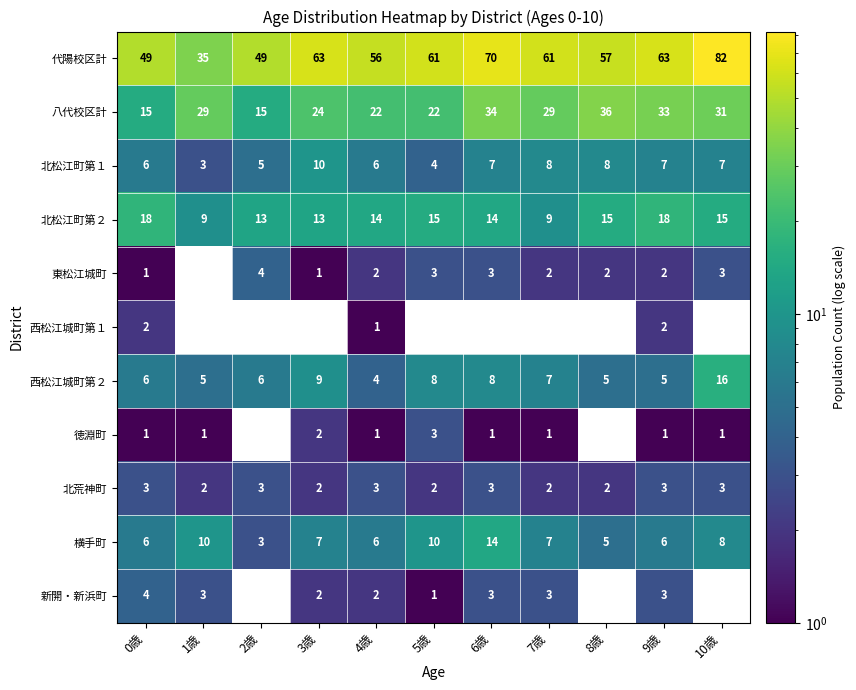

Is it true that 北荒神町 equals 0.5 at 3歳?

False